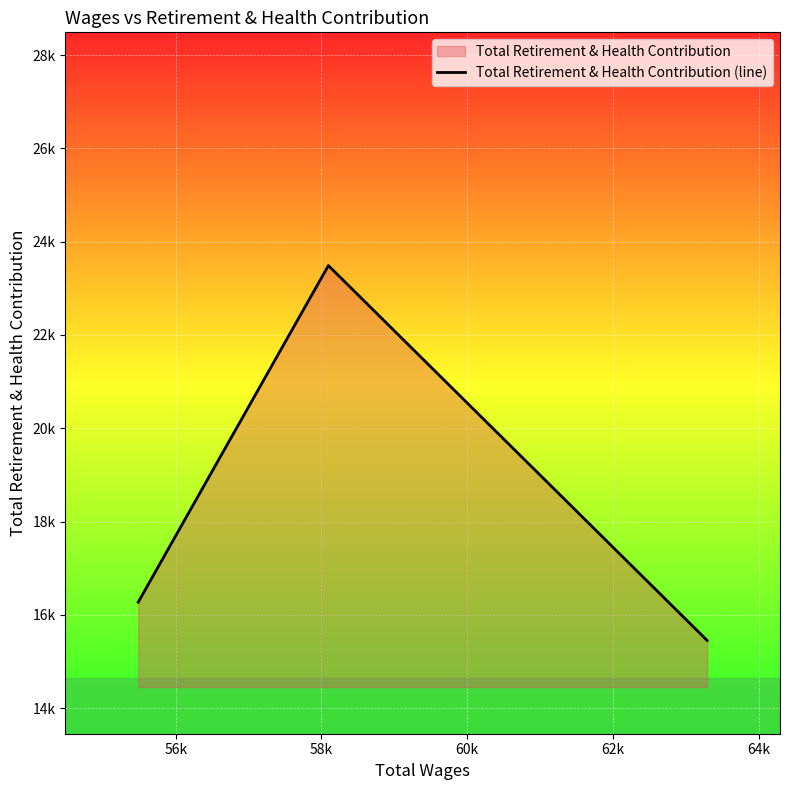

Does the chart display data point markers on the line(s)?

No